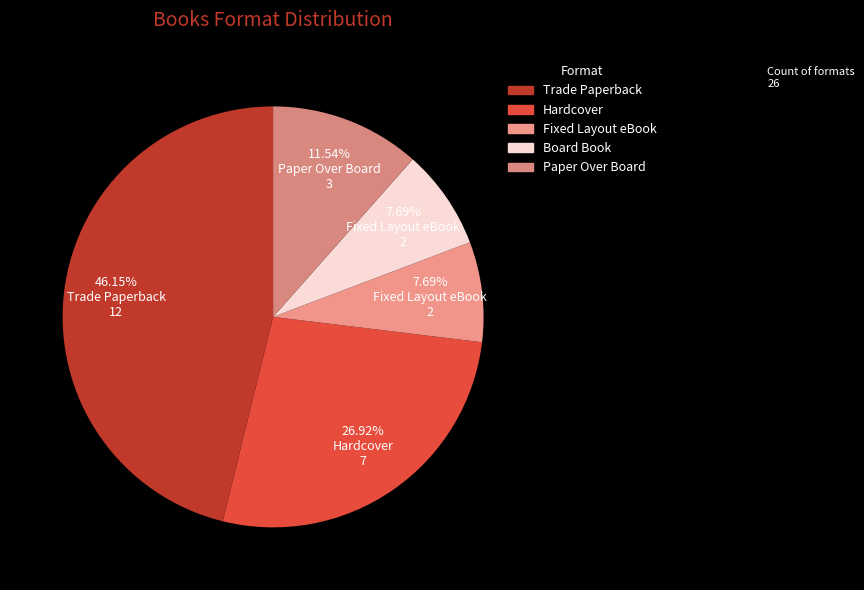

To the nearest percent, what is the difference between the largest and smallest slice percentages?

38%